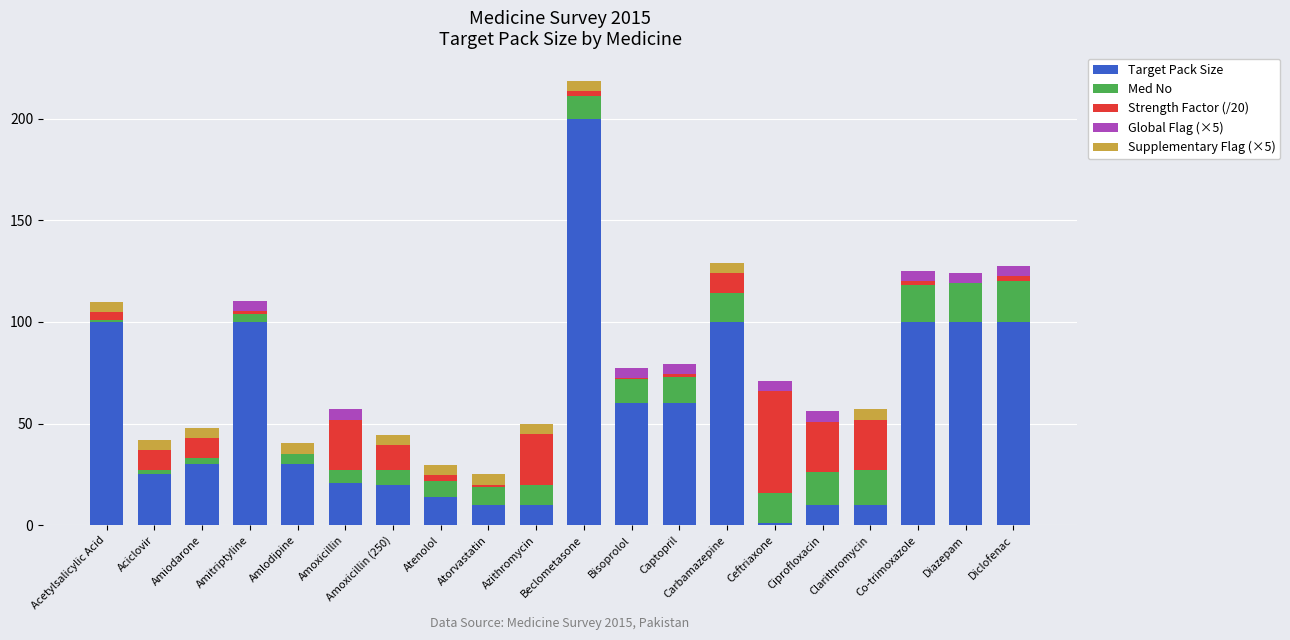

At which category is the sum across all series the highest?

Beclometasone